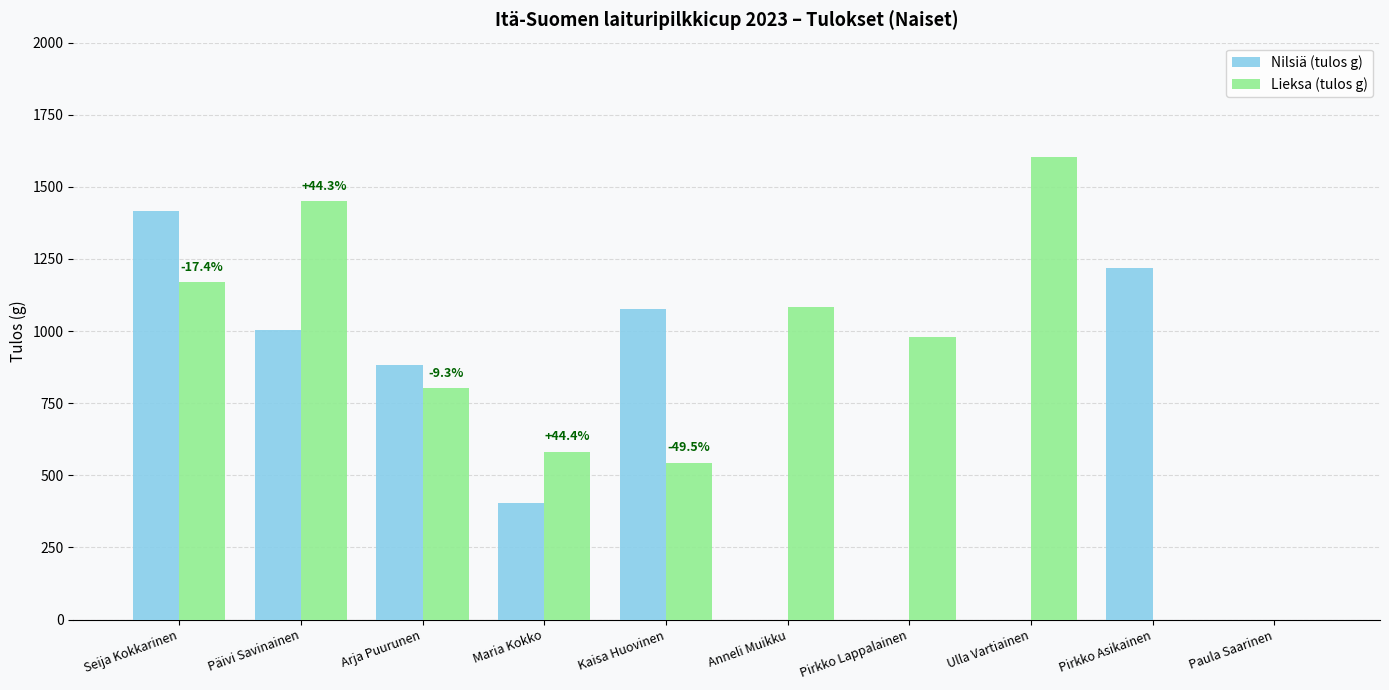

Is the value of Lieksa (tulos g) at Seija Kokkarinen greater than the value of Nilsiä (tulos g) at Anneli Muikku?

Yes